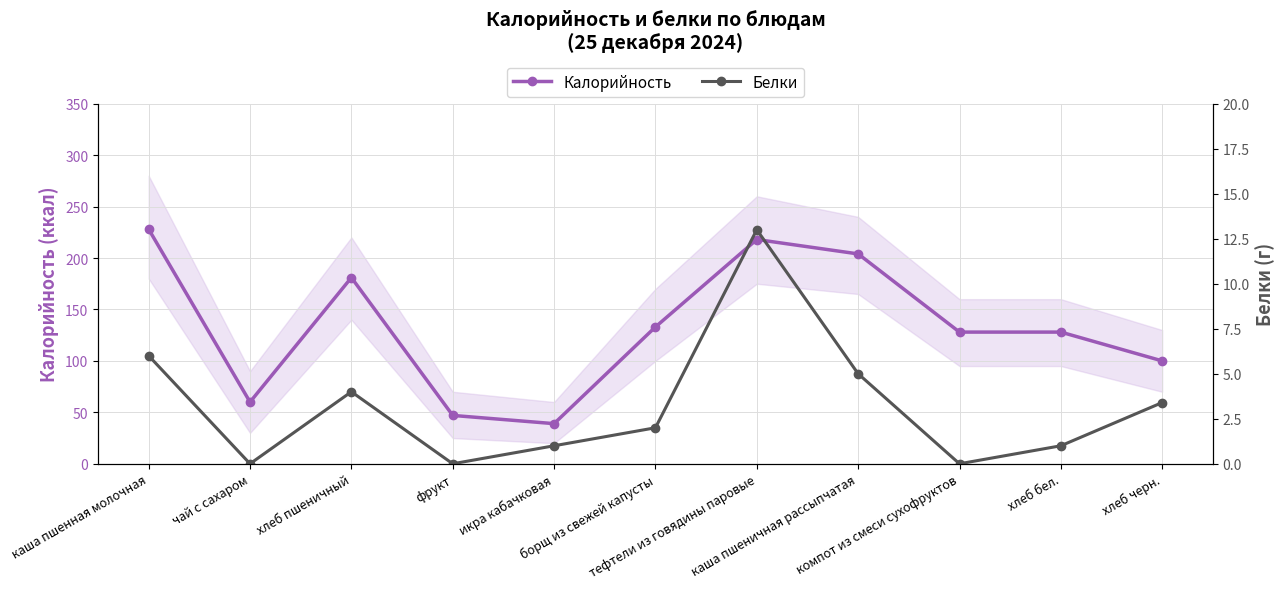

What is the greatest value displayed?

228.0